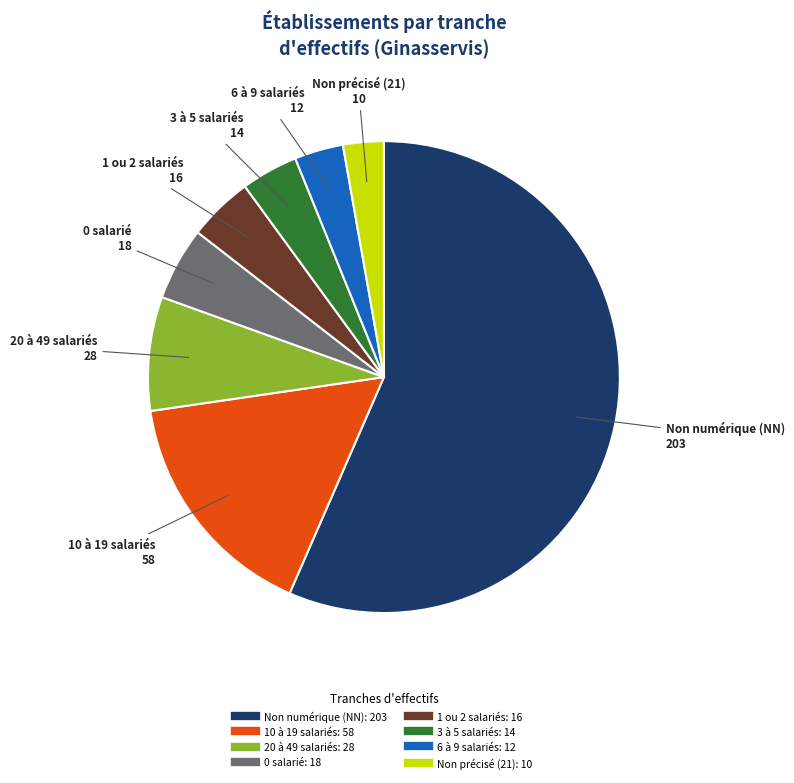

Does any single category account for the majority?

Yes